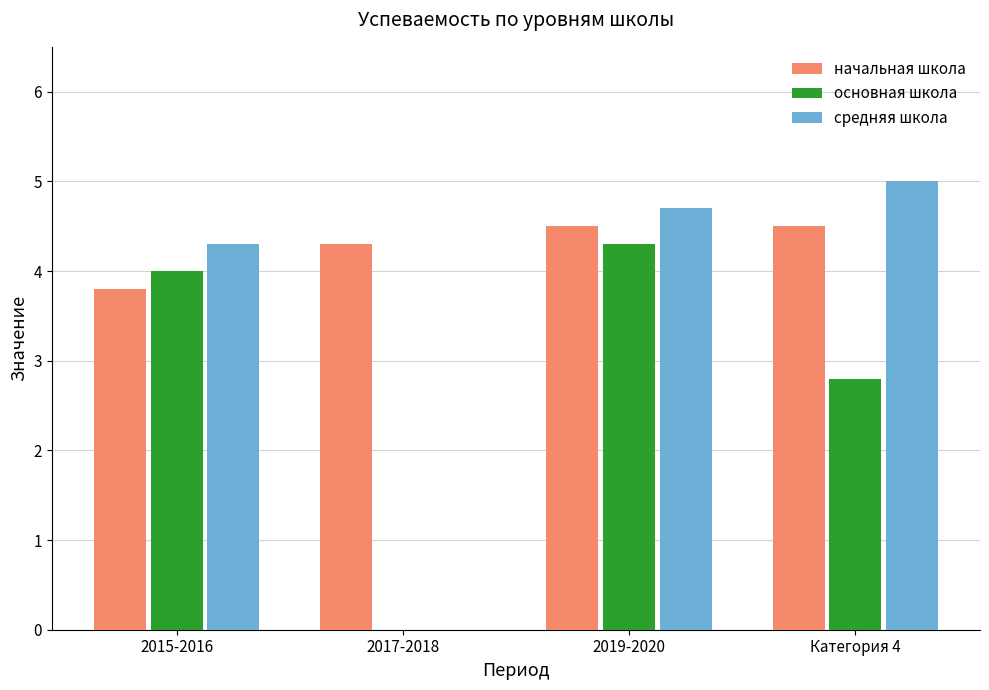

Between 2015-2016 and 2019-2020, which series saw the biggest shift?

начальная школа